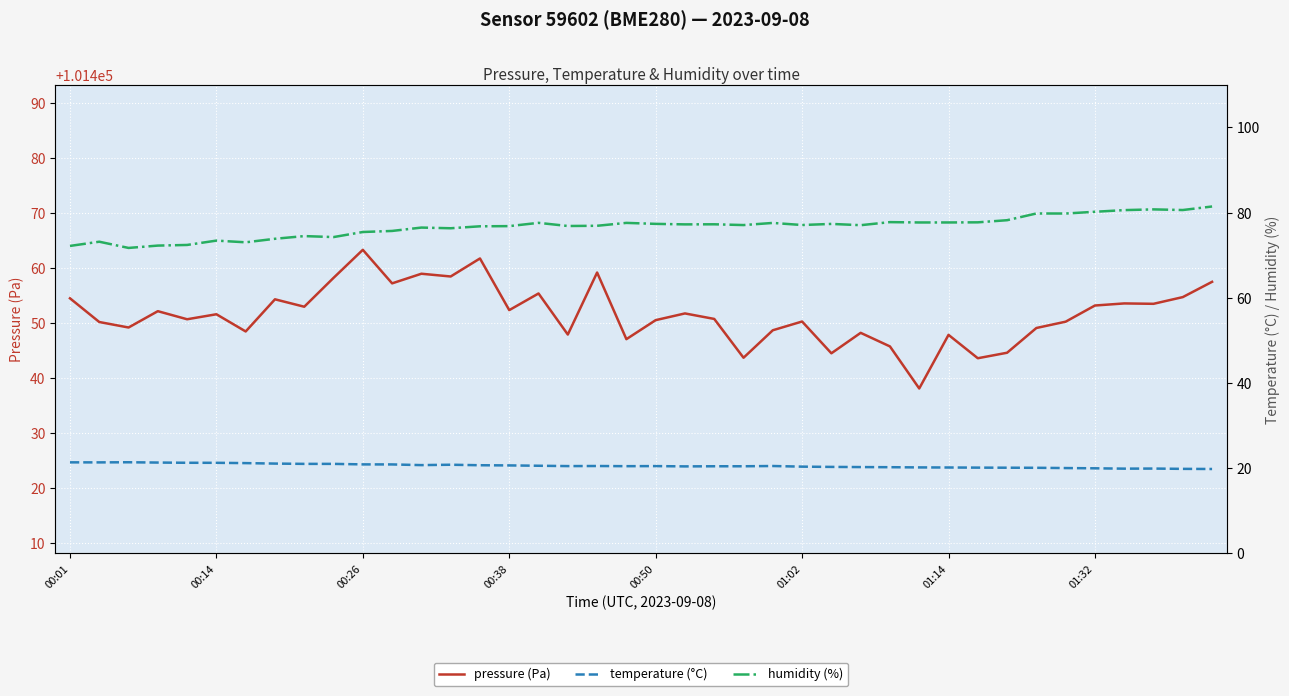

What is the highest value of the pressure (Pa) series?

101463.4